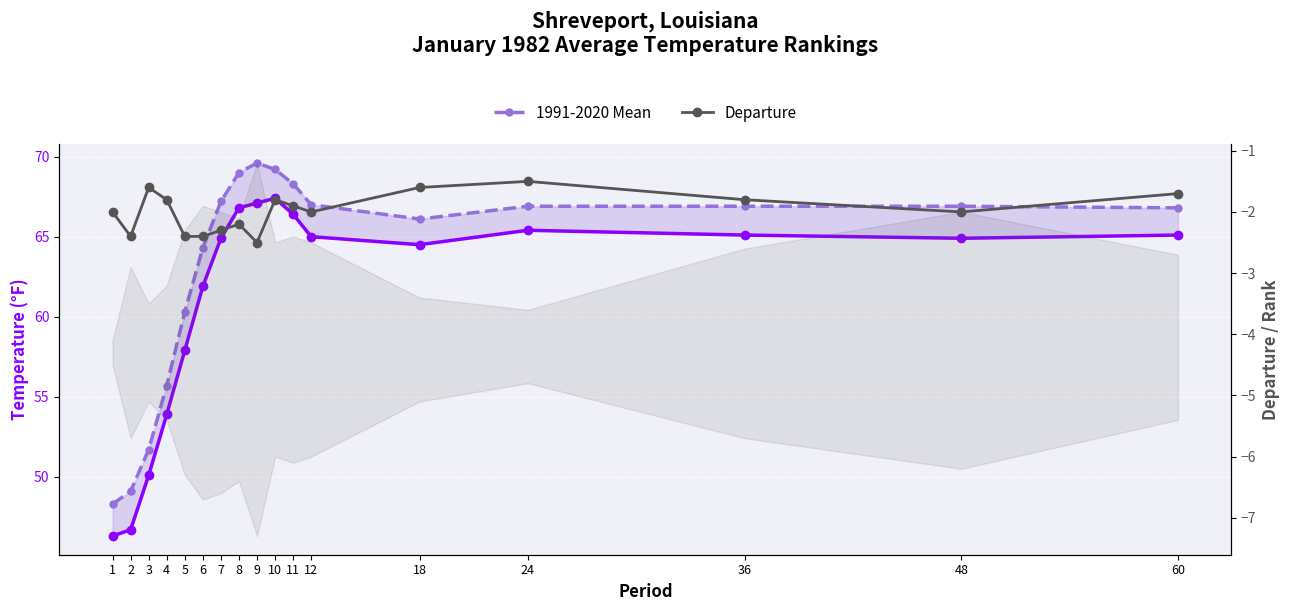

Which series changed the most between 7 and 36?

Departure